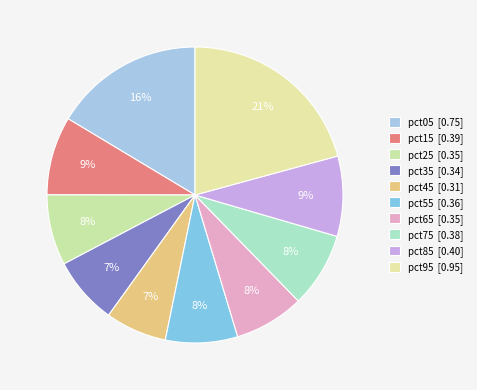

To the nearest percent, what is the average slice percentage?

10%